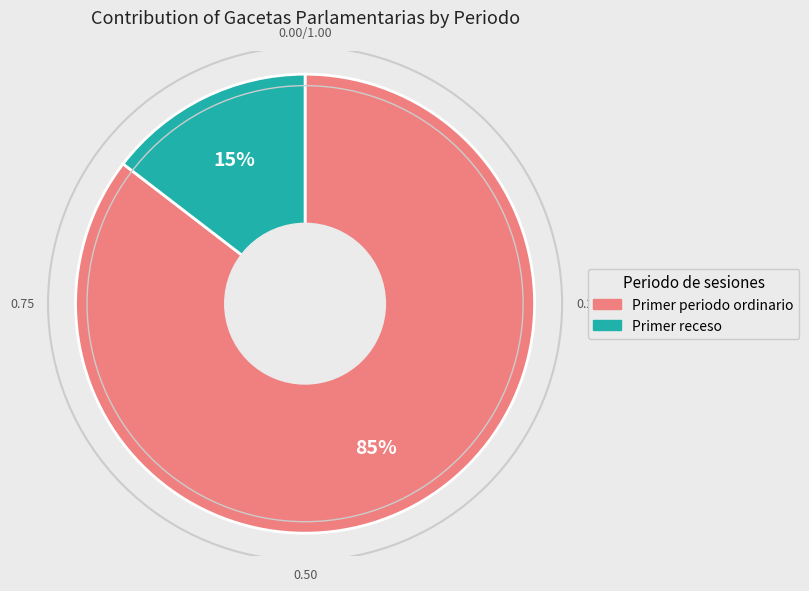

To the nearest percent, what is the average slice percentage?

50%